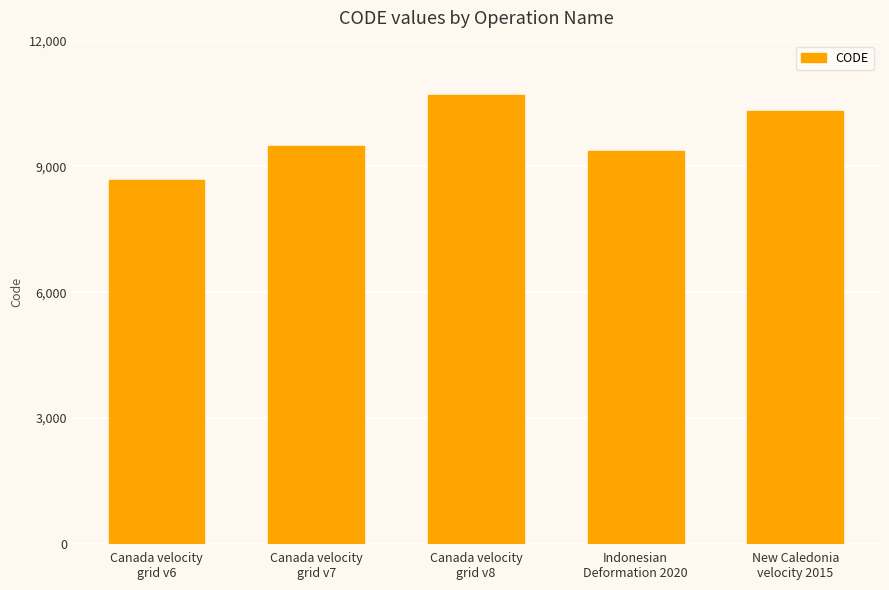

What is the average value?

9713